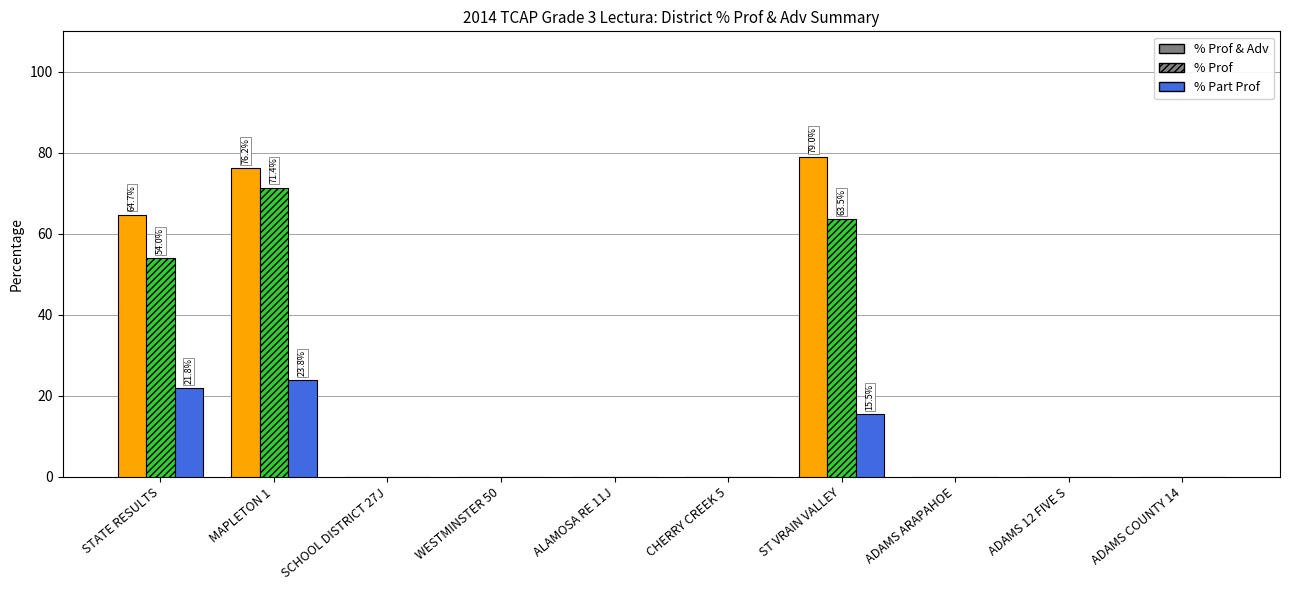

What are all the series names shown in the legend?

% Prof & Adv, % Prof, % Part Prof